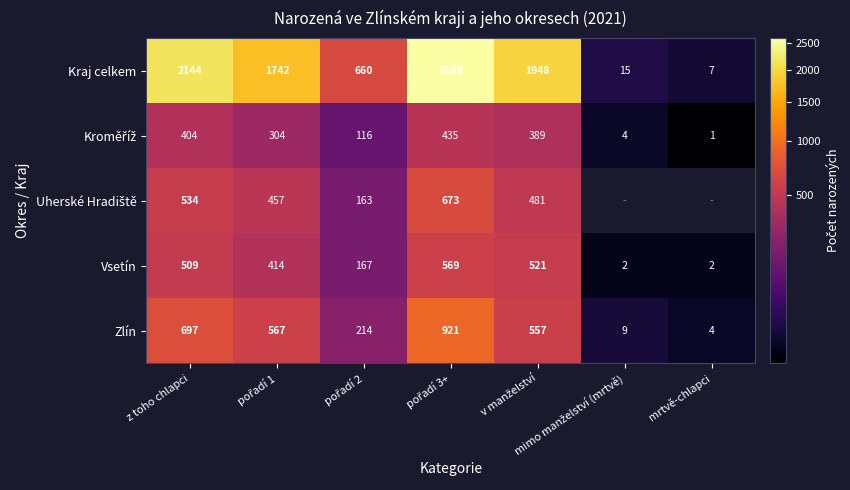

At which label does Zlín first exceed 557?

z toho chlapci